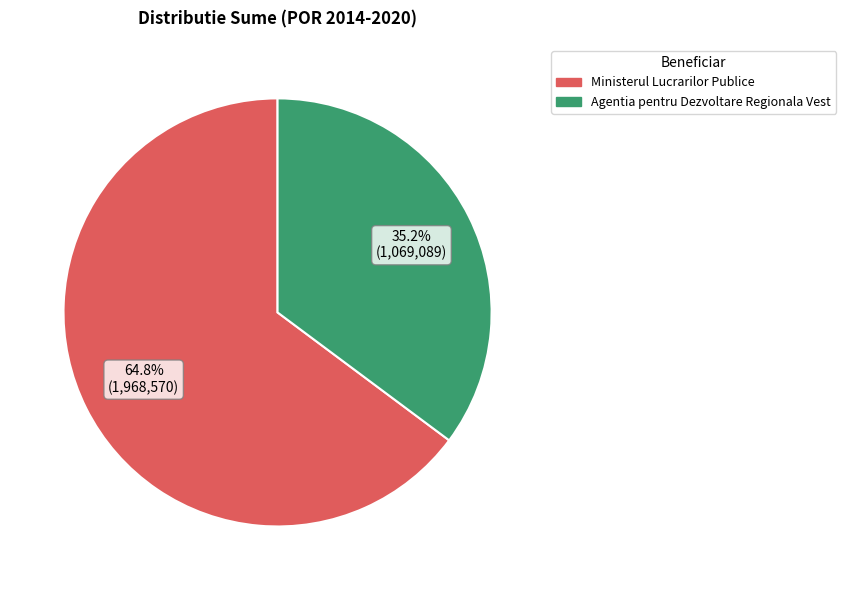

Count the number of slices in the pie.

2